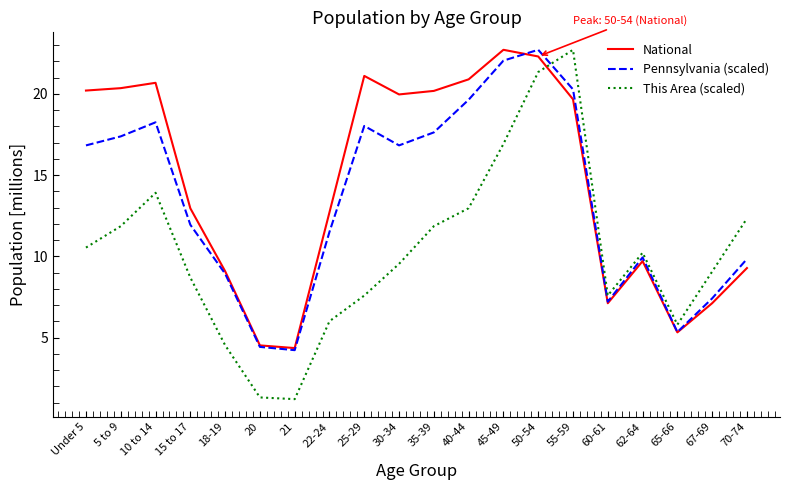

Is the value of Pennsylvania (scaled) at 5 to 9 greater than the value of This Area (scaled) at 20?

Yes